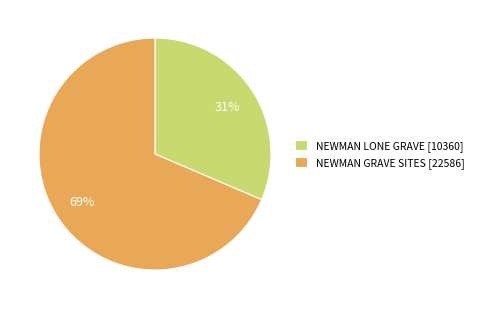

The NEWMAN GRAVE SITES slice represents 69% of the pie. True or false?

True